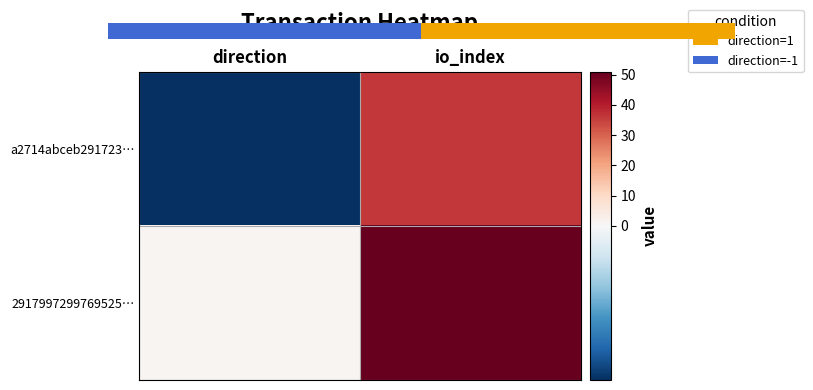

Rank the series at io_index from highest to lowest value.

2917997299769525…, a2714abceb291723…